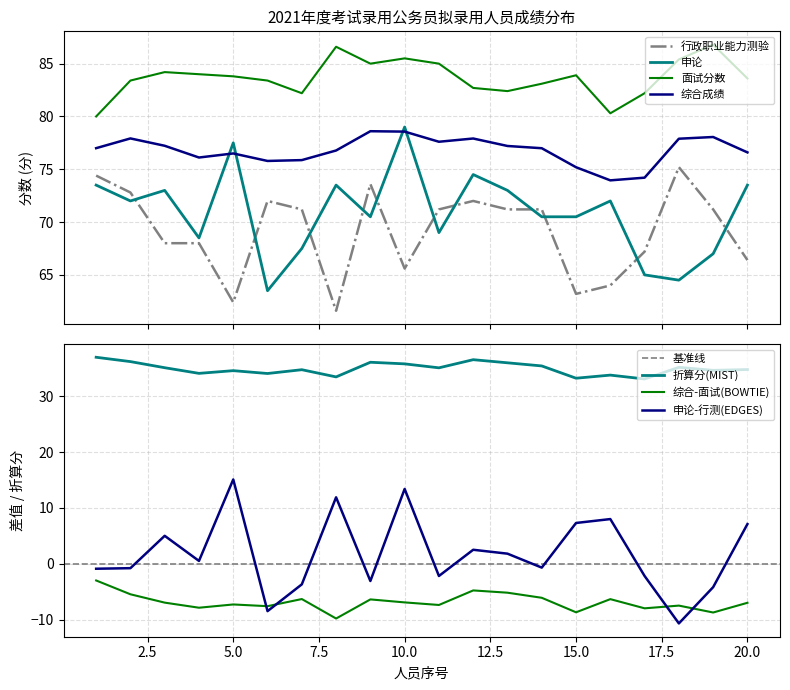

At which label does 申论-行测(EDGES) reach its peak?

5.0